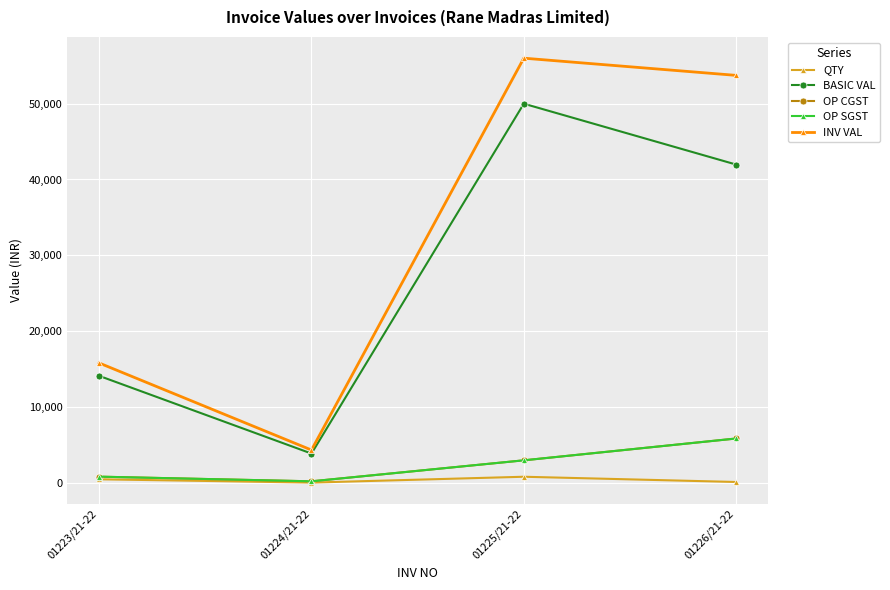

What is the spread (max minus min) of values at 01224/21-22?

4292.8